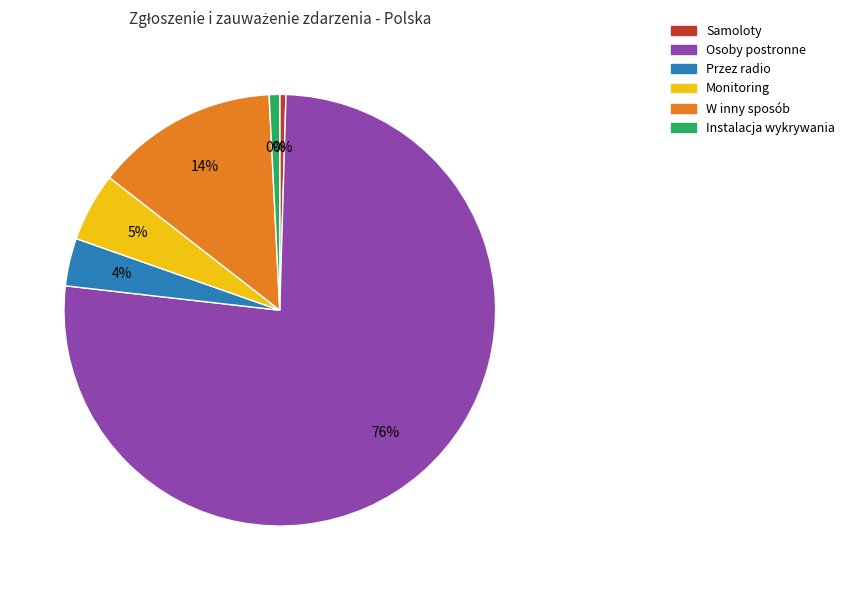

Between Przez radio and W inny sposób, which is larger?

W inny sposób